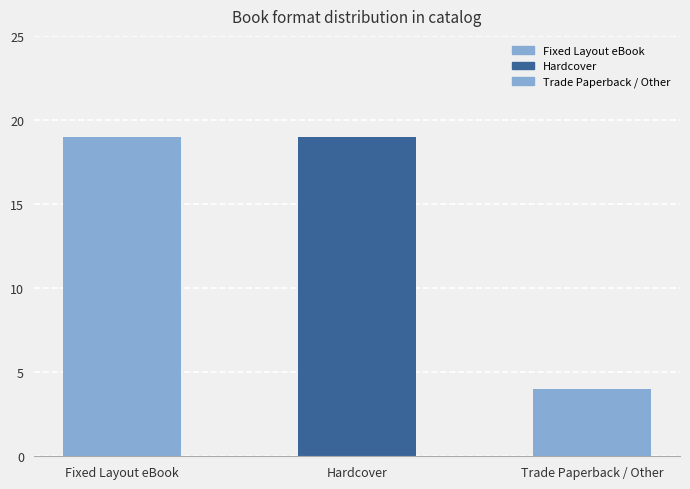

What is the ratio of the value at Fixed Layout eBook to the value at Hardcover?

1.0